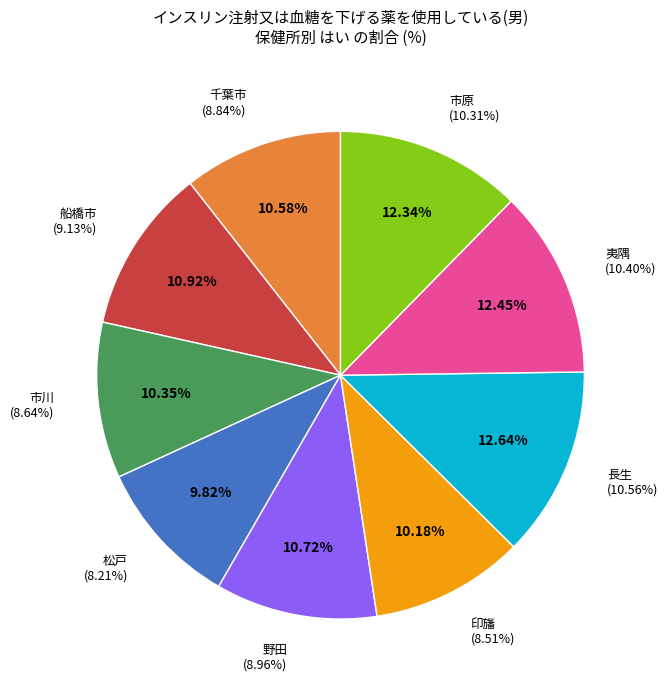

Rank the categories by value from highest to lowest.

長生, 夷隅, 市原, 船橋市, 野田, 千葉市, 市川, 印旛, 松戸